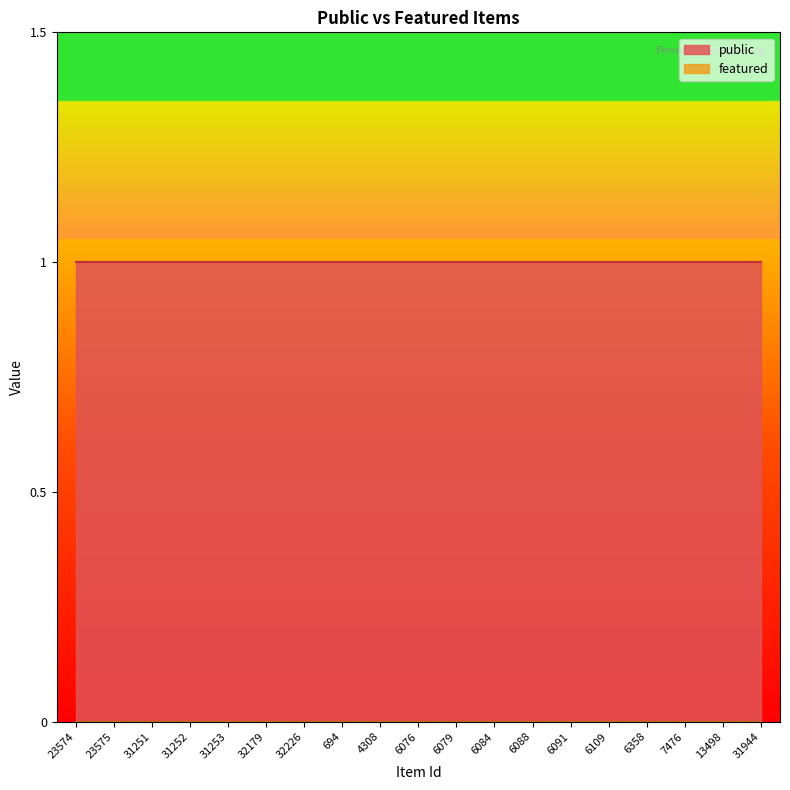

The value of public at 32179 is 1. True or false?

True